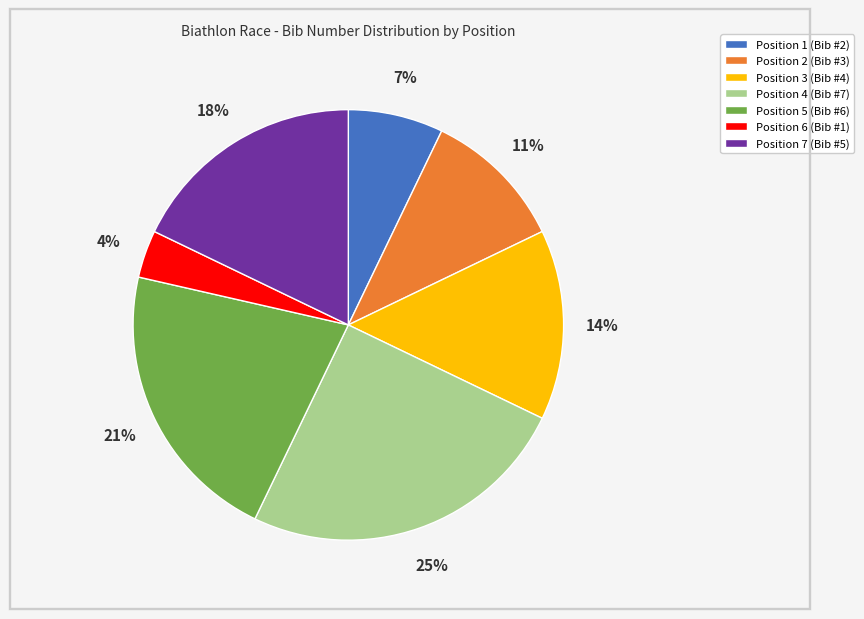

Do Position 2 (Bib #3) and Position 5 (Bib #6) together represent more than half of the pie?

No